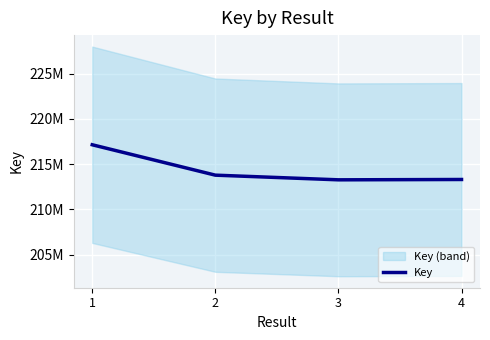

Which label corresponds to the largest value in the chart?

1